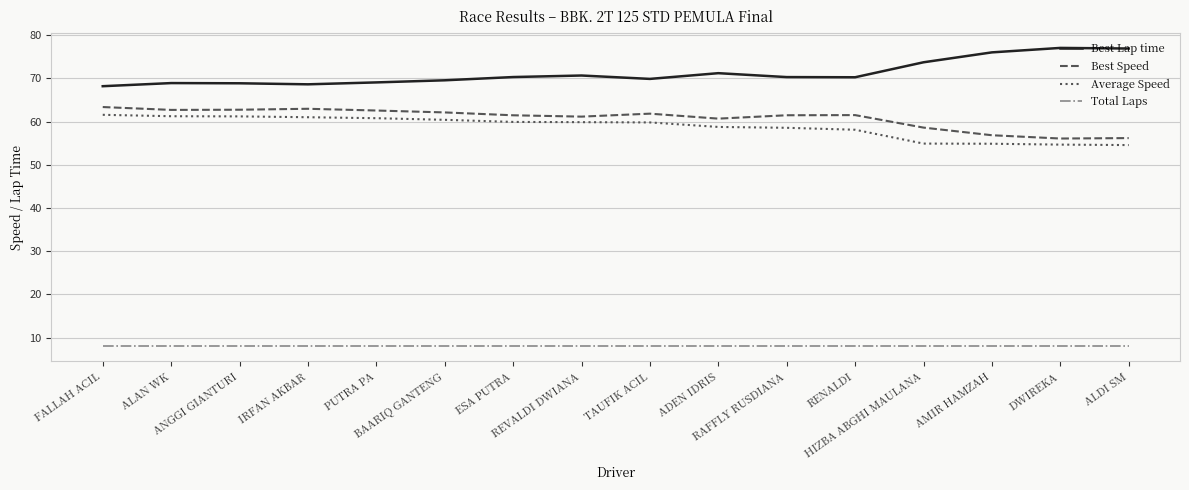

True or false: Average Speed and Best Lap time intersect in this chart.

False